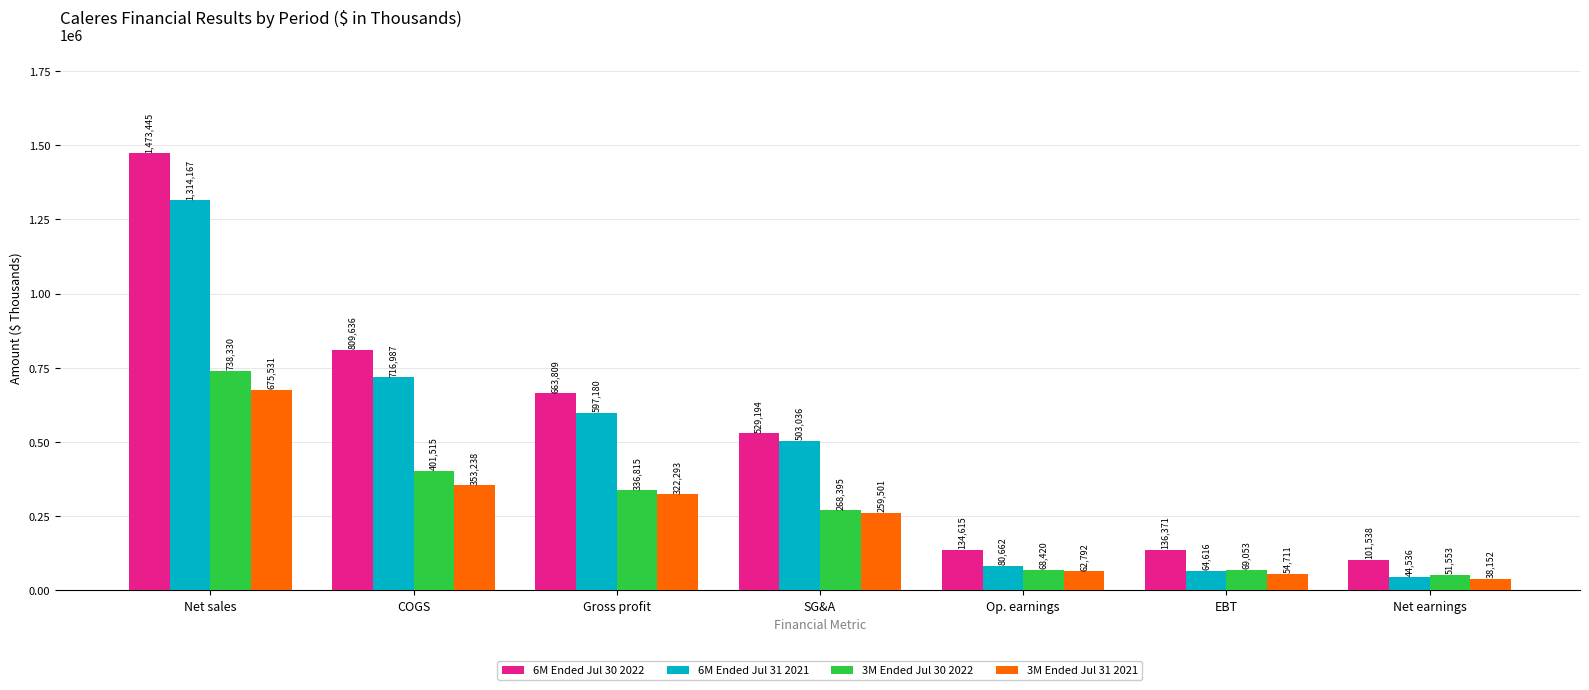

Which category has the lowest value across all series?

Net earnings